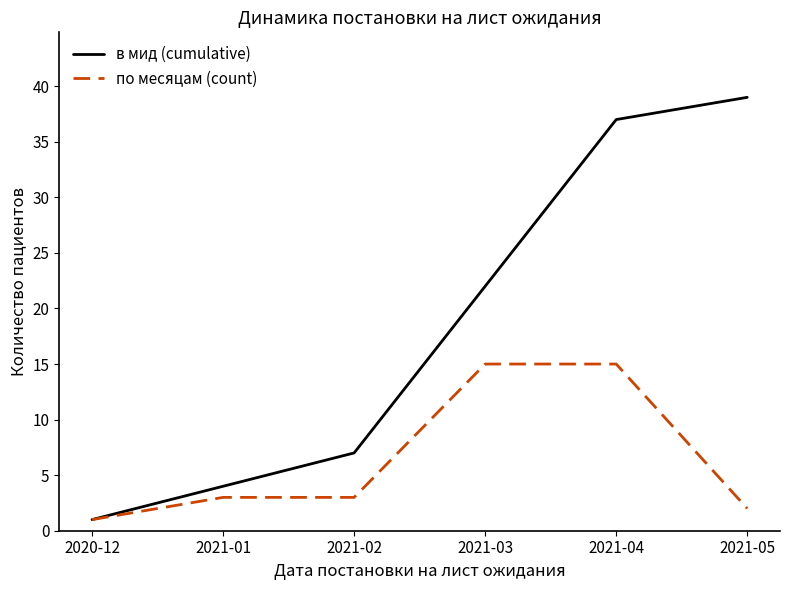

What is the difference between the highest and lowest values at 2021-05?

37